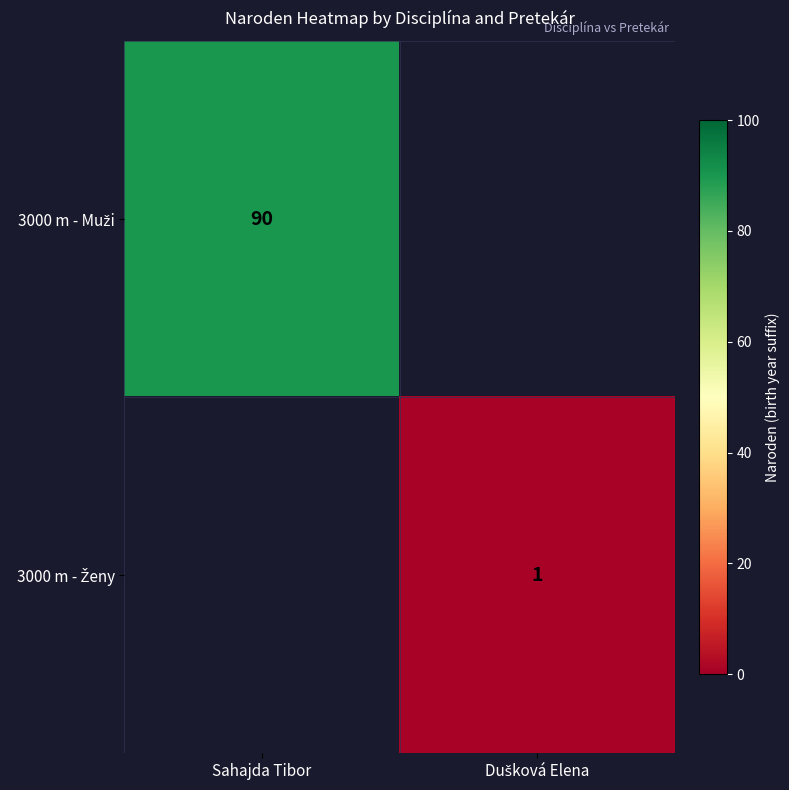

How many data points in 3000 m - Muži are less than 90?

1